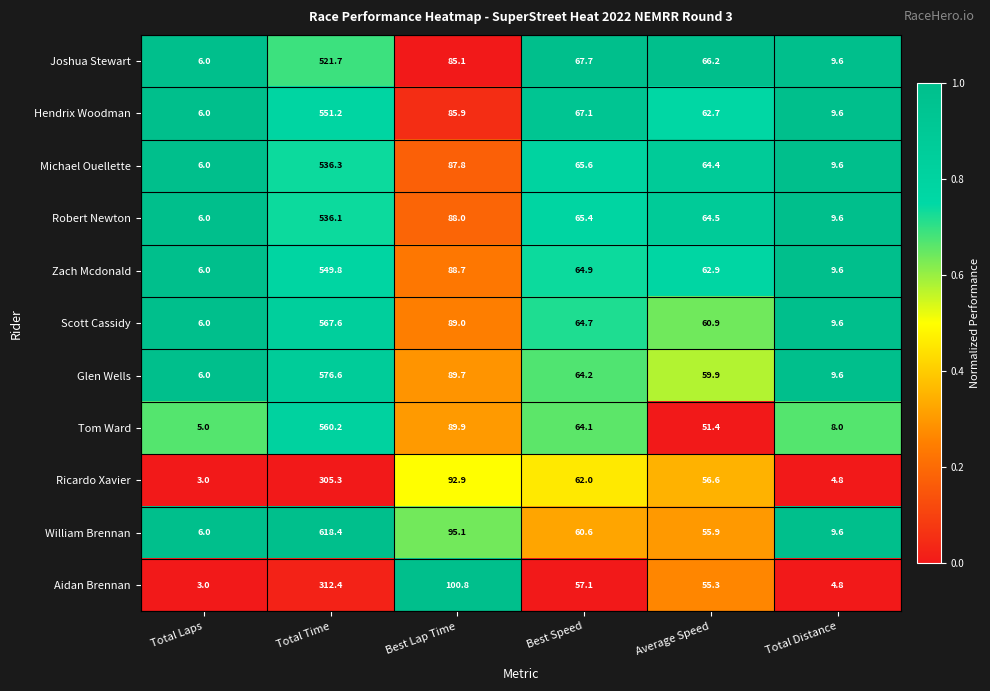

At which label does Tom Ward reach its peak?

Total Time